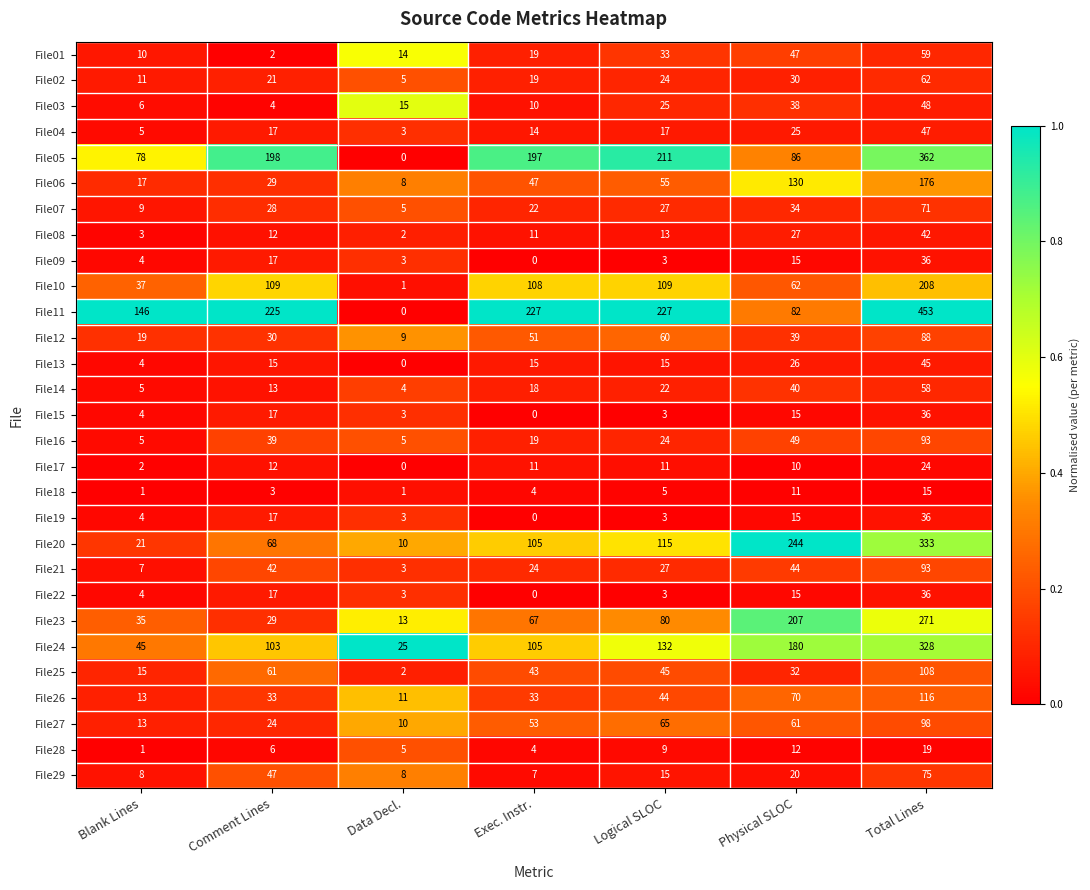

What is the maximum value shown in the chart?

453